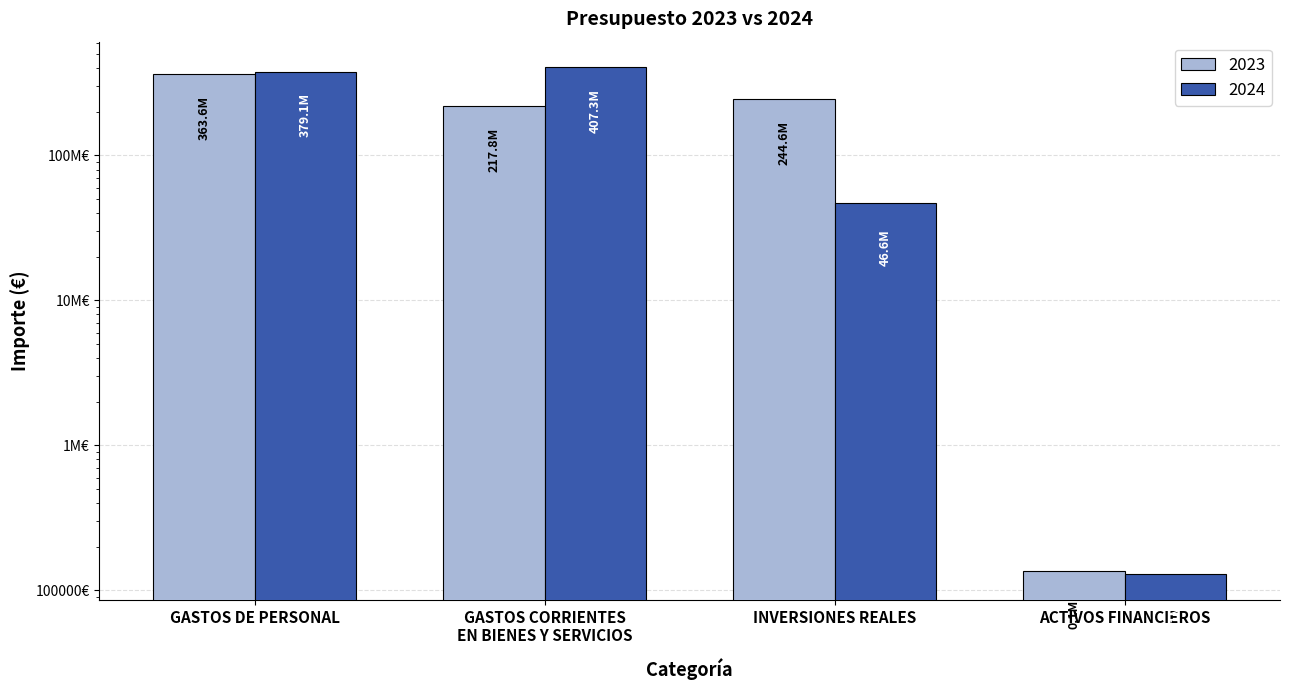

How many data points does each series have?

4